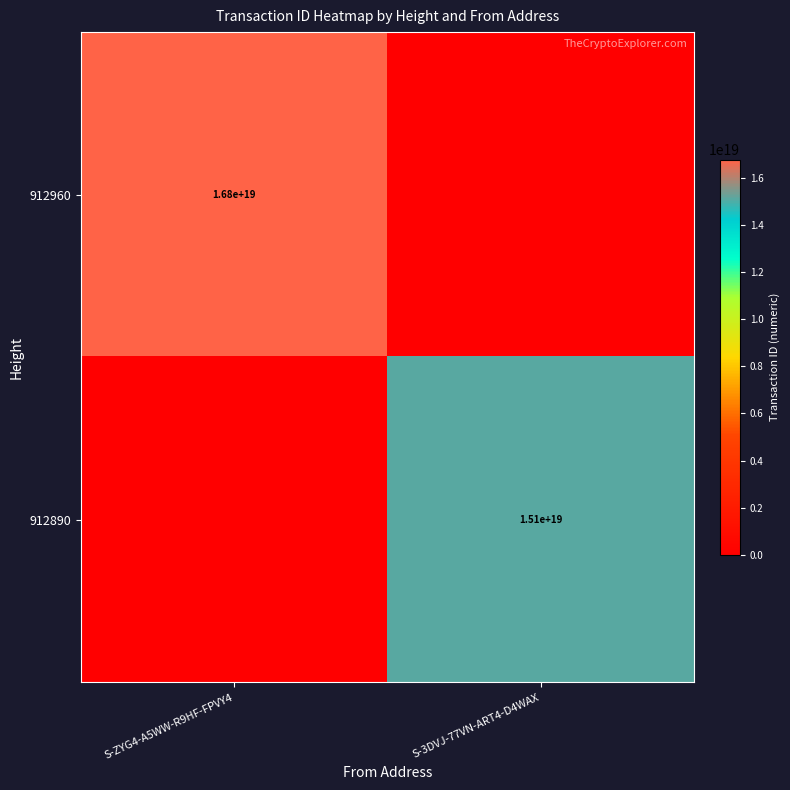

True or false: 912960 has a value of 21968118554707554304 at S-ZYG4-A5WW-R9HF-FPVY4.

False